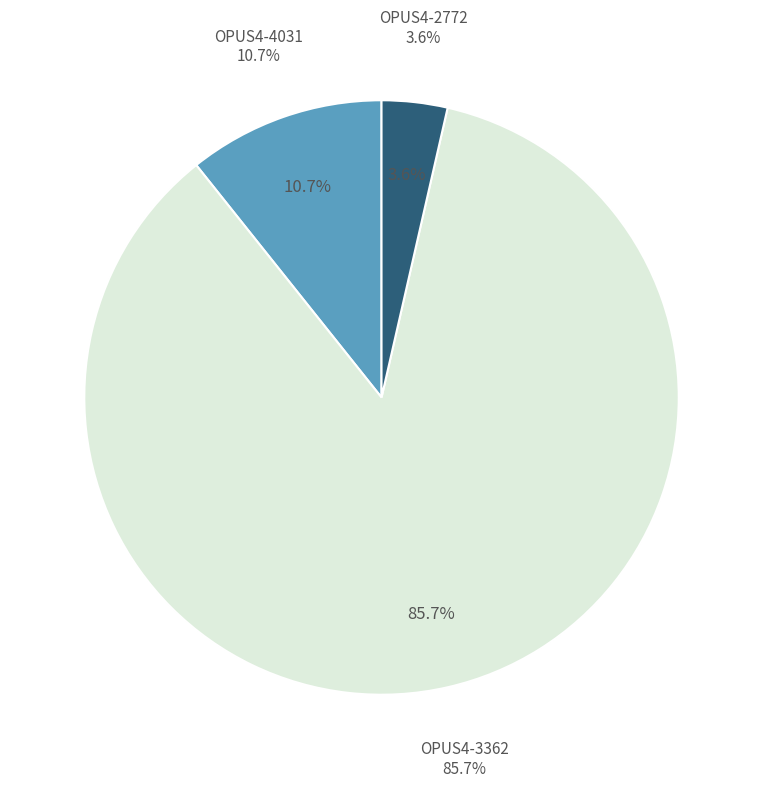

Which category has the biggest portion of the pie?

OPUS4-3362